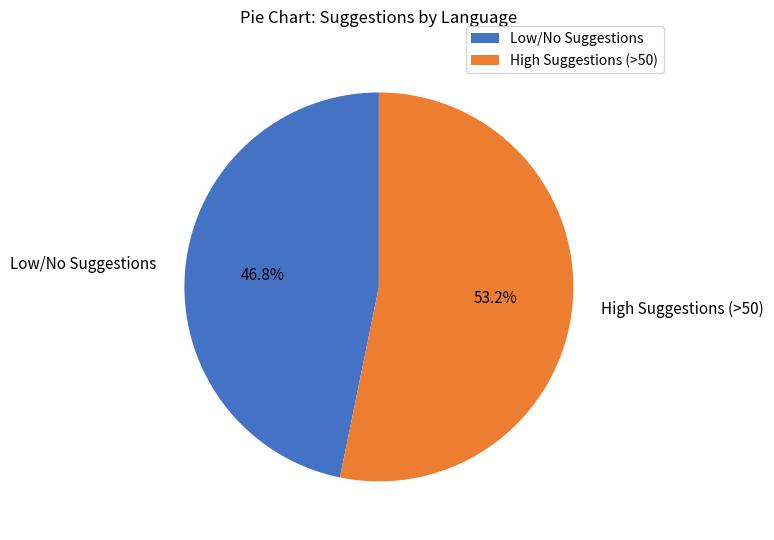

What percentage is NOT represented by Low/No Suggestions?

53.2%